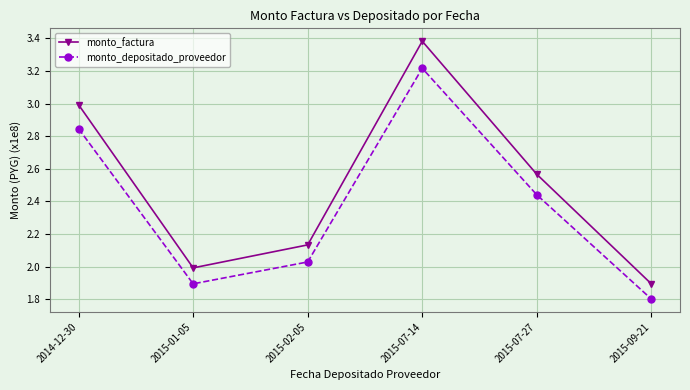

True or false: monto_factura has more than 2 interior local peaks.

False